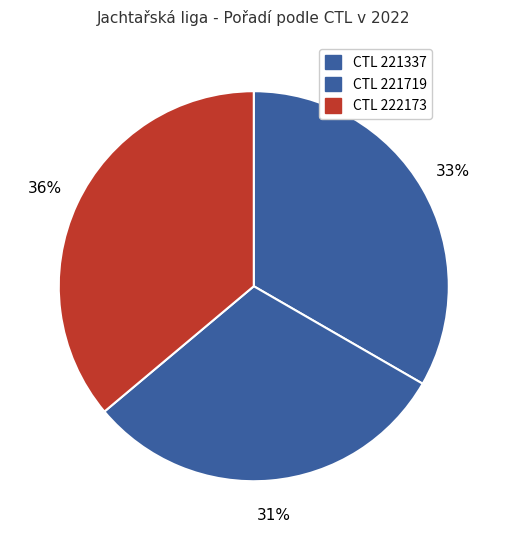

Count the number of slices in the pie.

3